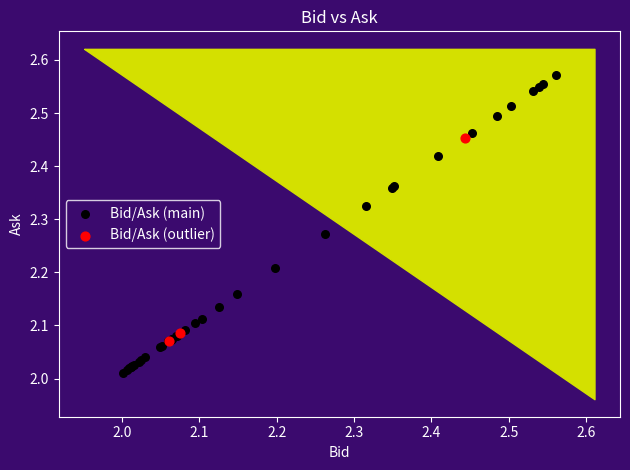

Which series reaches the maximum Y coordinate?

Bid/Ask (main)